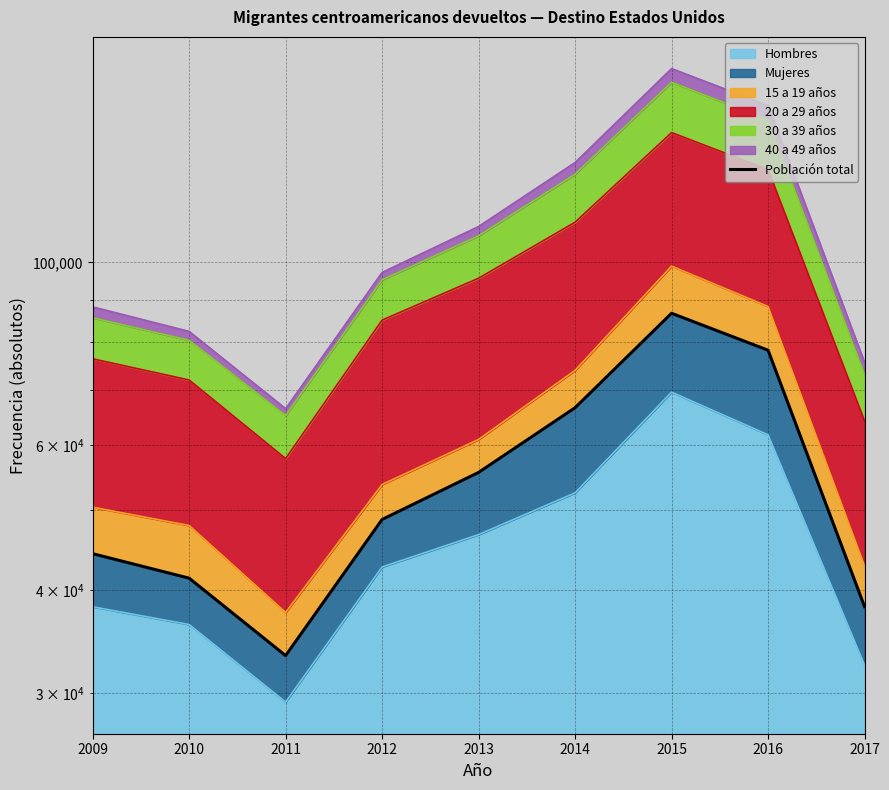

What is the change in value from 2012 to 2013?

+6851.4